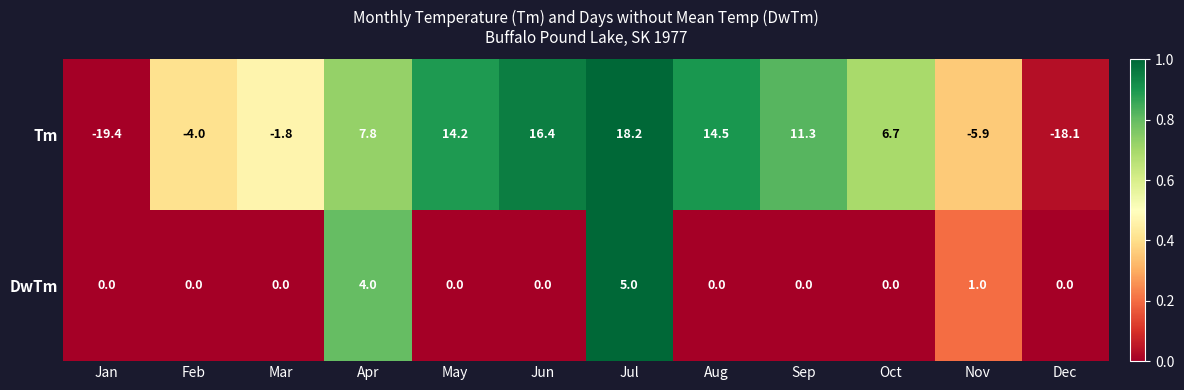

Between Jul and Aug, which series saw the biggest shift?

DwTm